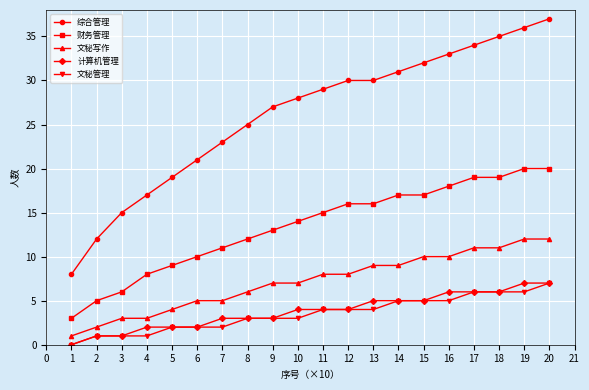

What is the sum of all 财务管理 values?

268